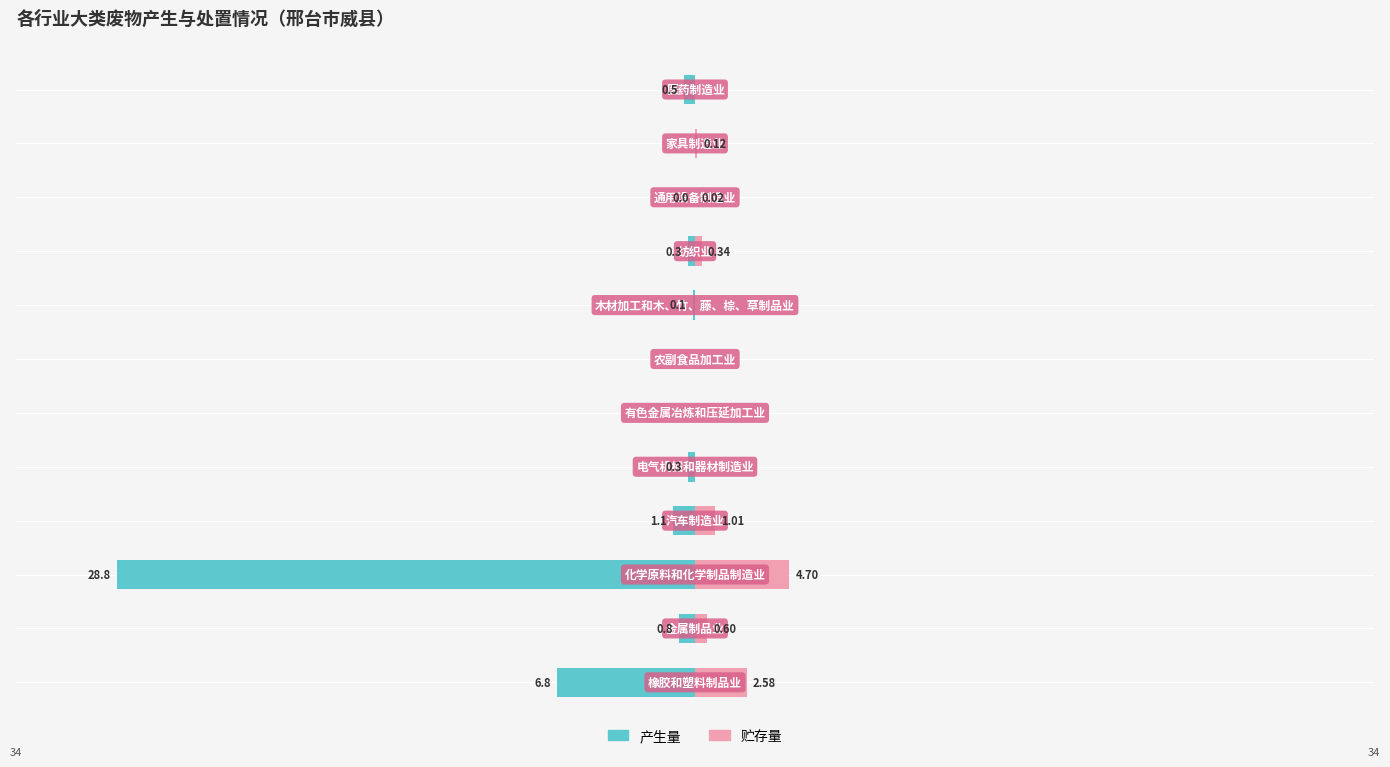

True or false: 贮存量 has a value of 2.7 at 7.

False